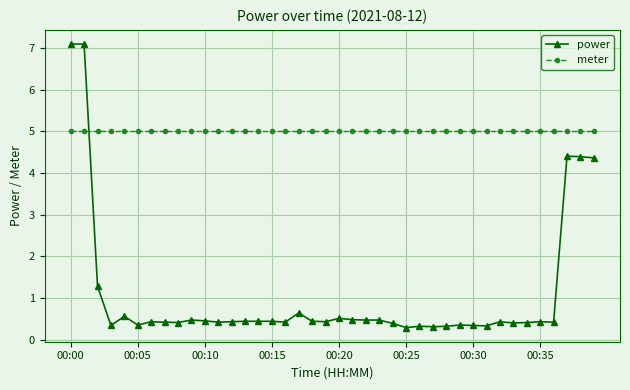

At how many categories does at least one series exceed 2?

40